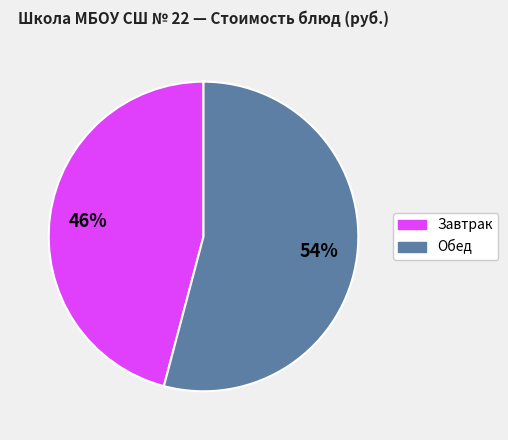

Is there a majority slice in this chart?

Yes